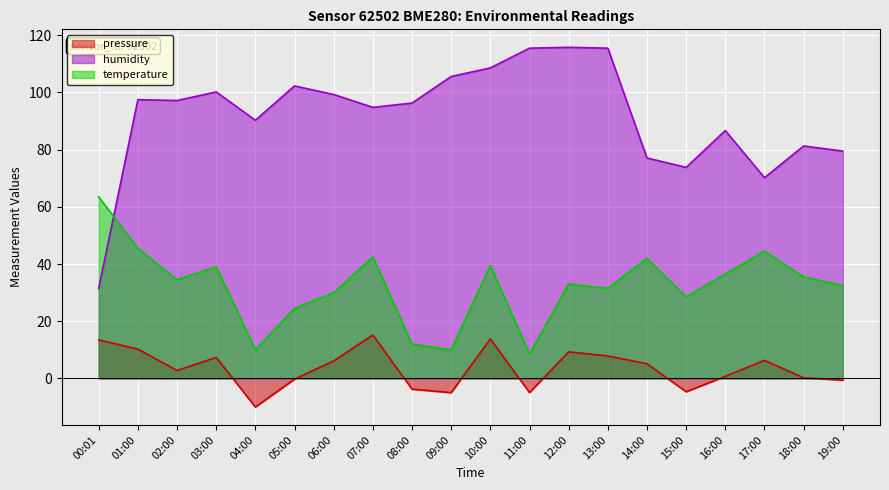

Does the chart display data point markers on the line(s)?

No